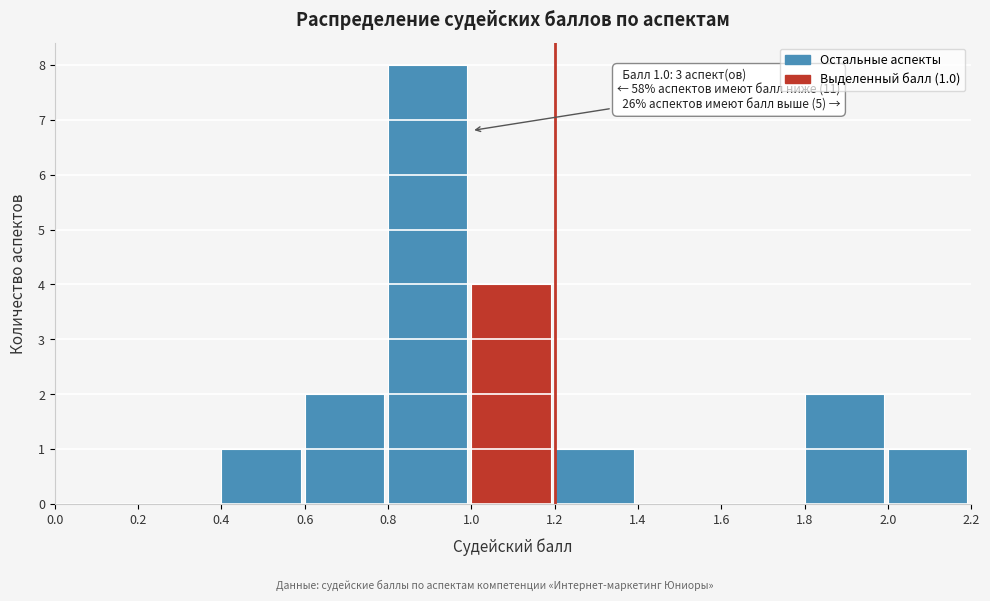

Over which range of the x-axis is the bar tallest?

0.8 to 1.0